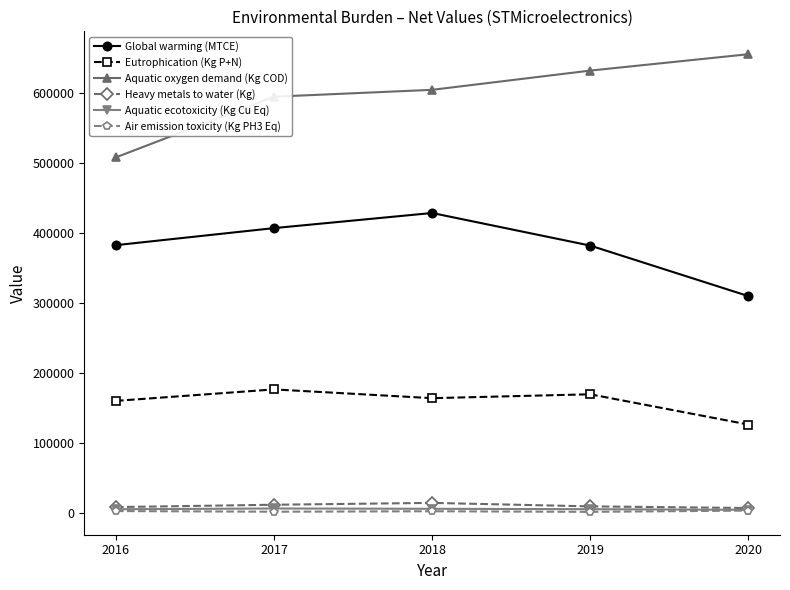

What are all the series names shown in the legend?

Global warming (MTCE), Eutrophication (Kg P+N), Aquatic oxygen demand (Kg COD), Heavy metals to water (Kg), Aquatic ecotoxicity (Kg Cu Eq), Air emission toxicity (Kg PH3 Eq)